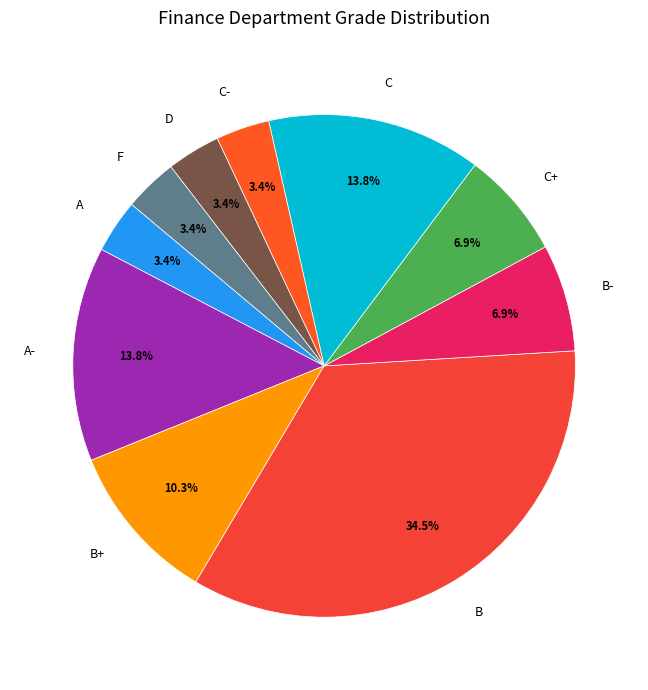

To the nearest percent, what is the difference between the largest and smallest slice percentages?

31%